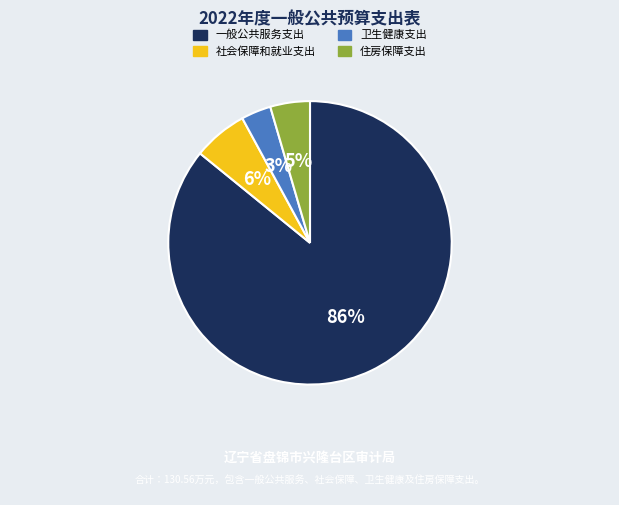

To the nearest percent, what percentage of the pie is 社会保障和就业支出?

6%